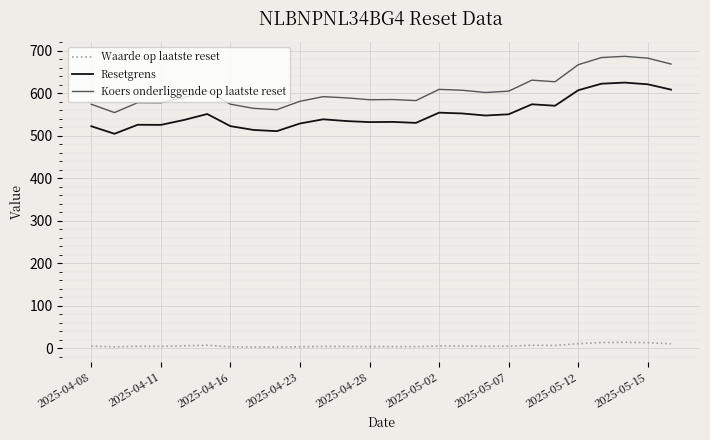

True or false: Koers onderliggende op laatste reset and Resetgrens cross at least once.

False